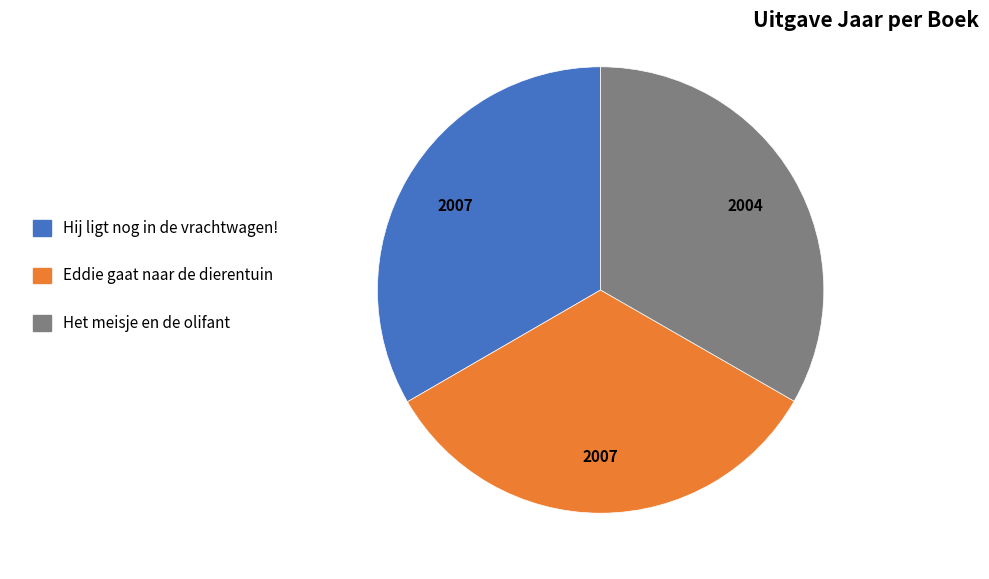

Is the sum of Eddie gaat naar de dierentuin and Het meisje en de olifant greater than half?

Yes